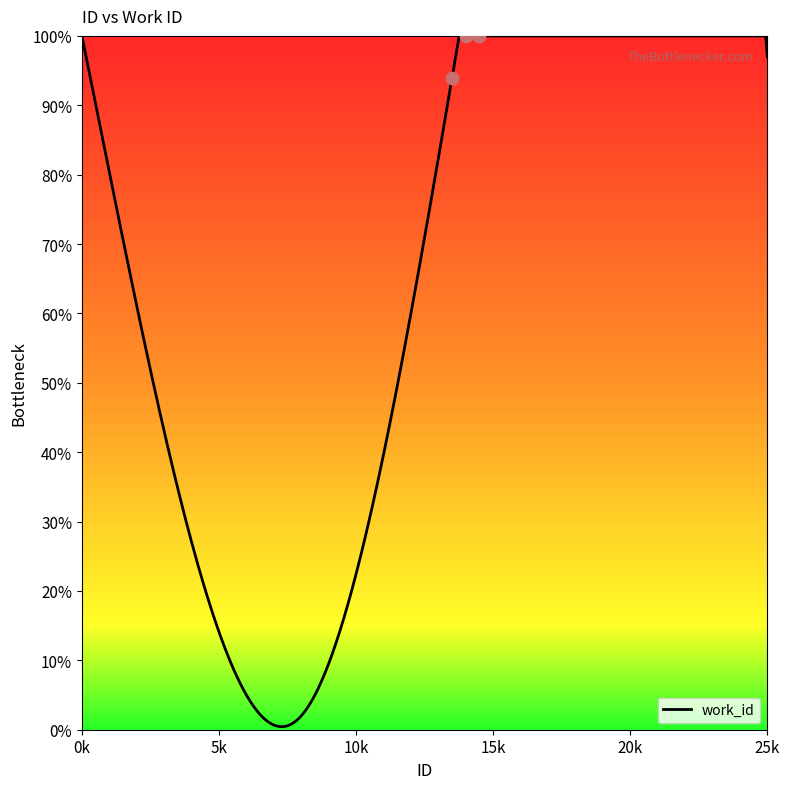

Which has a higher value, 21258 or 12169?

21258